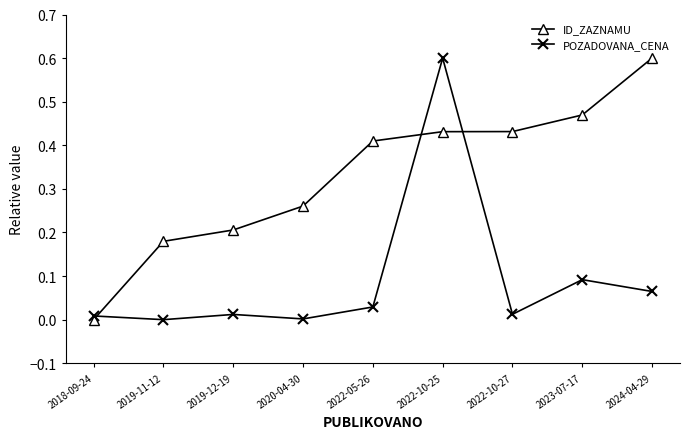

True or false: ID_ZAZNAMU has more than 2 points higher than both neighbors.

False